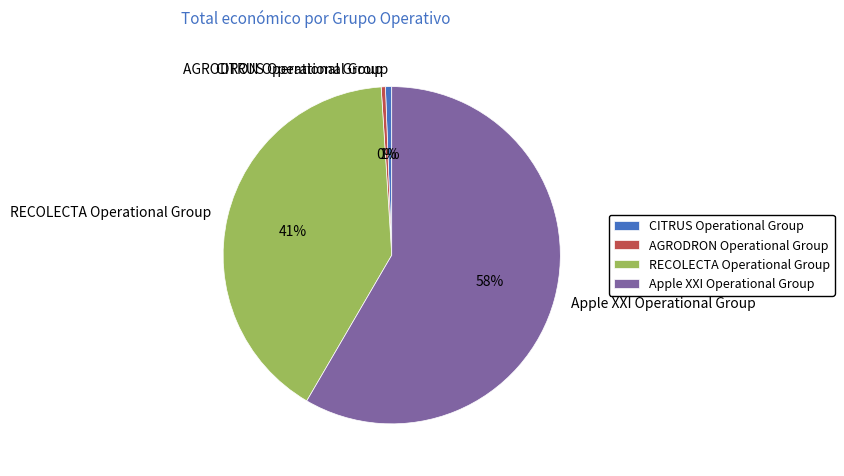

Between RECOLECTA Operational Group and Apple XXI Operational Group, which is larger?

Apple XXI Operational Group